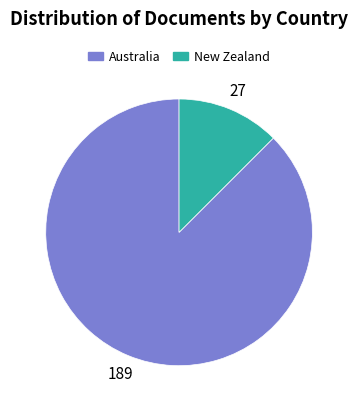

What is the largest slice in the pie chart?

Australia